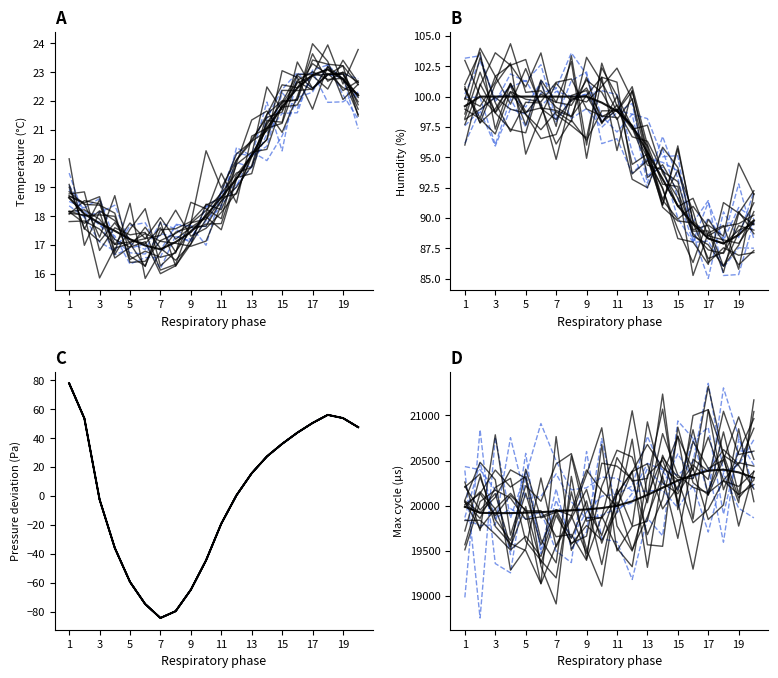

True or false: BME280_temperature and Max_cycle cross at least once.

False